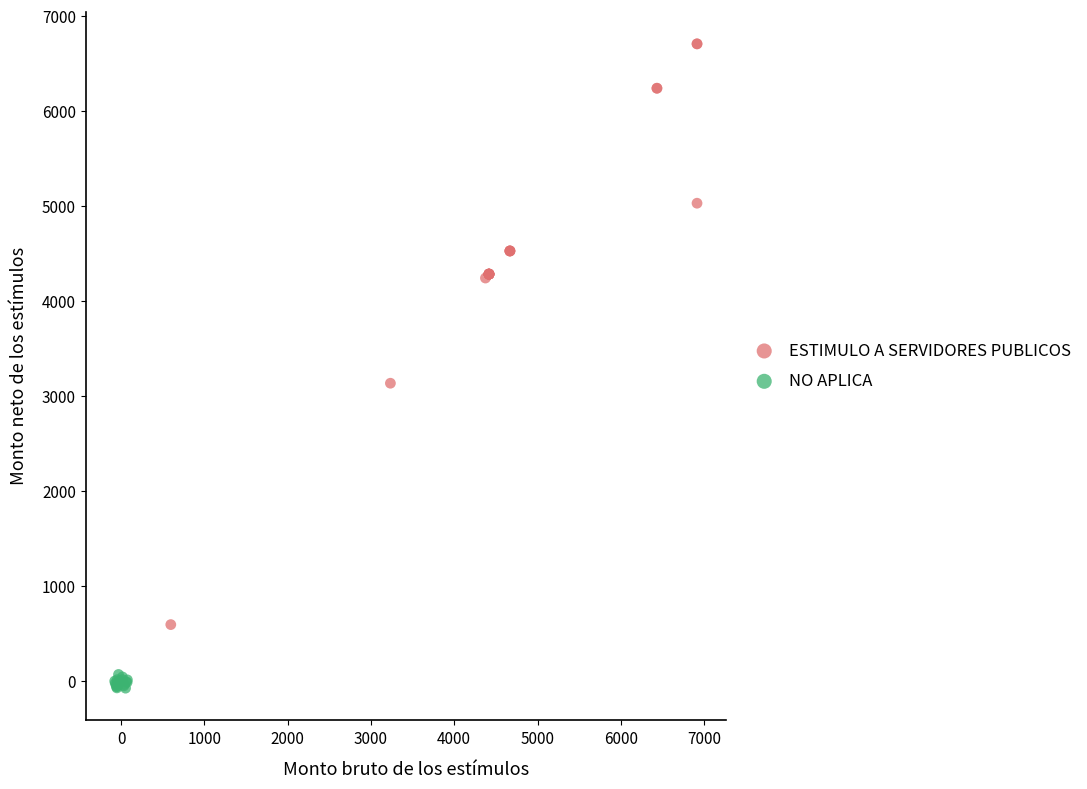

Which series has the widest spread of Y values?

ESTIMULO A SERVIDORES PUBLICOS